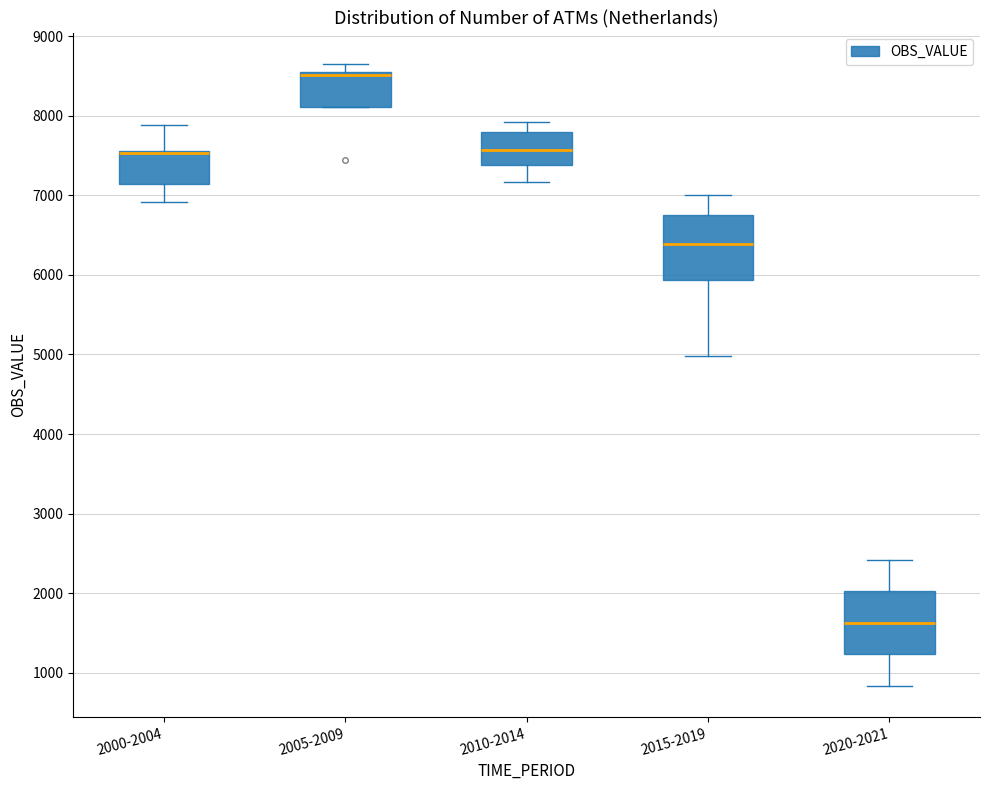

Where does the median line of the box for 2010-2014 sit on the y-axis? The values are not printed on the chart, so give them approximately, as read against the axis.

7600